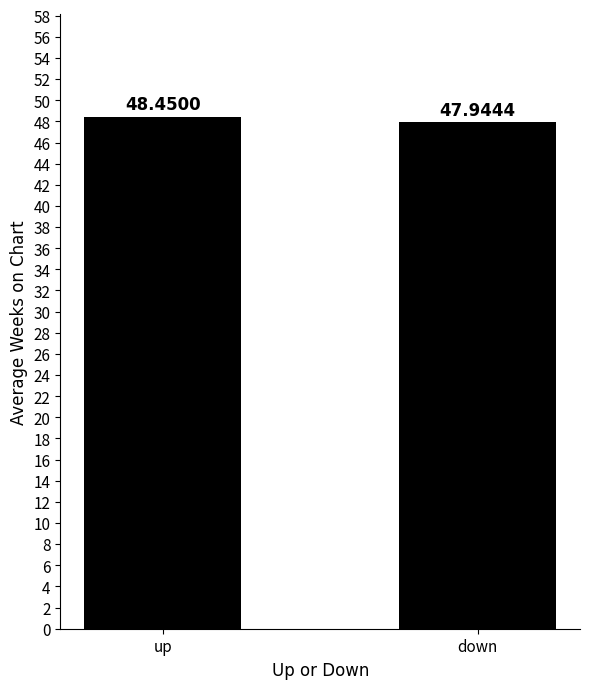

What is the value of the 1st bar from the left?

48.5